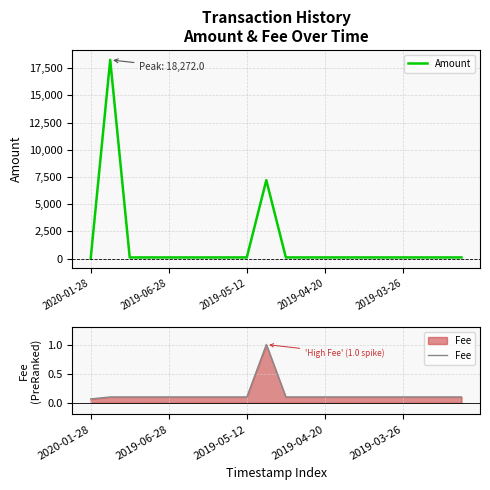

At which label is Fee closest to 0?

2020-01-28